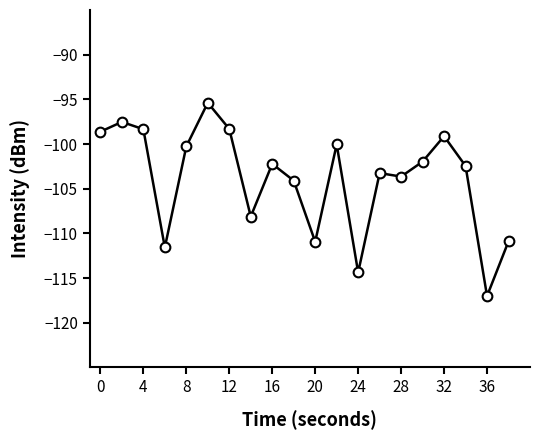

How many categories are shown in the chart?

20